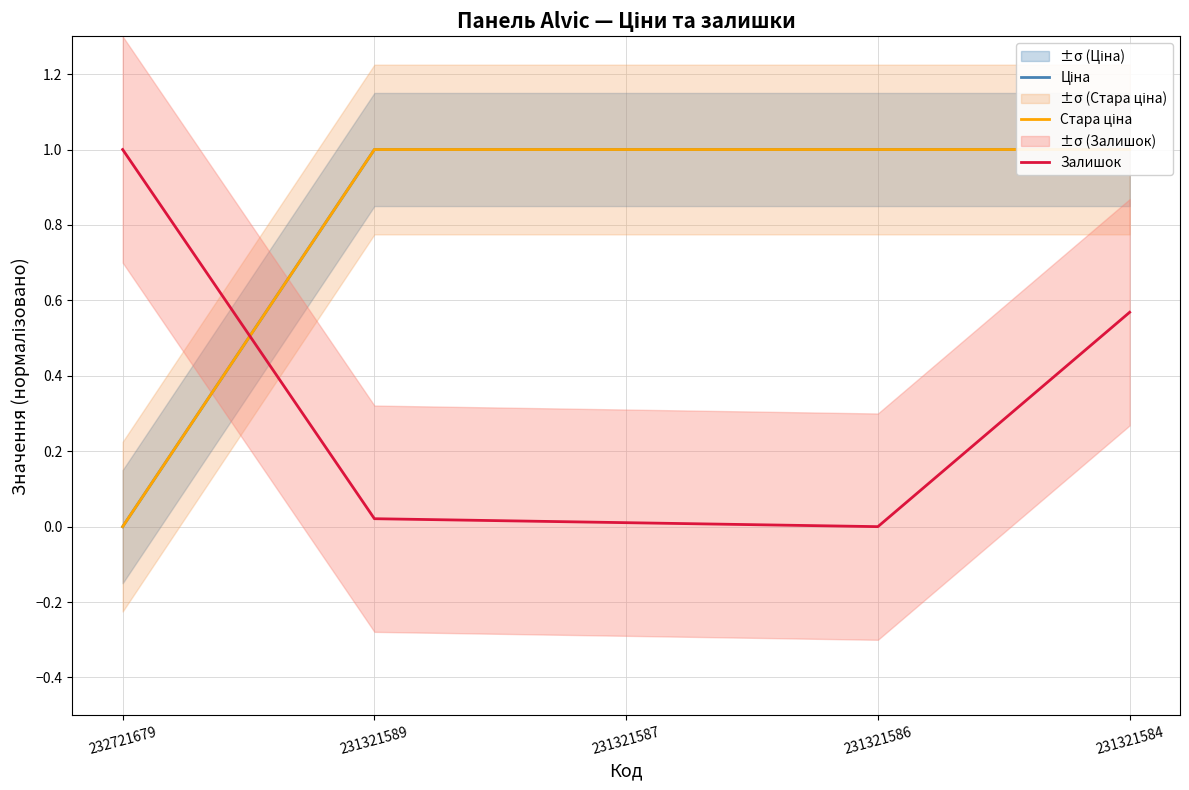

At which label is Стара ціна closest to 0?

232721679